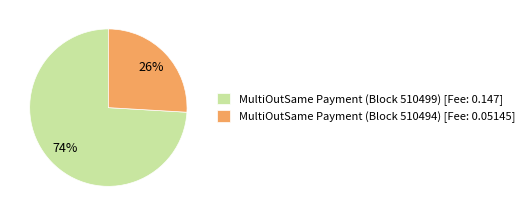

To the nearest percent, what percentage of the pie is MultiOutSame Payment (Block 510499) [Fee: 0.147]?

74%